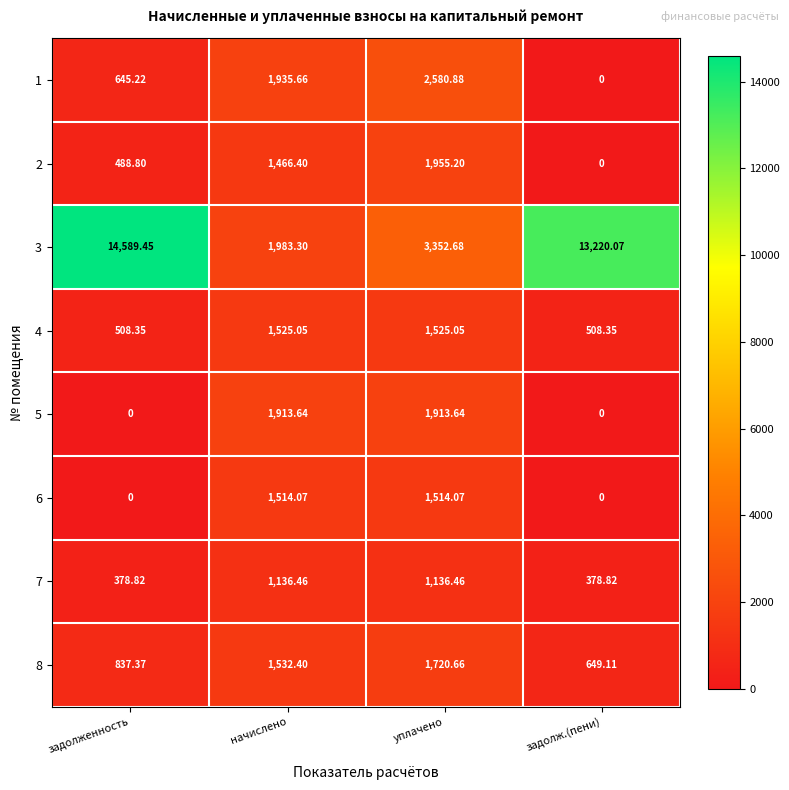

Which series has the widest spread of values?

3